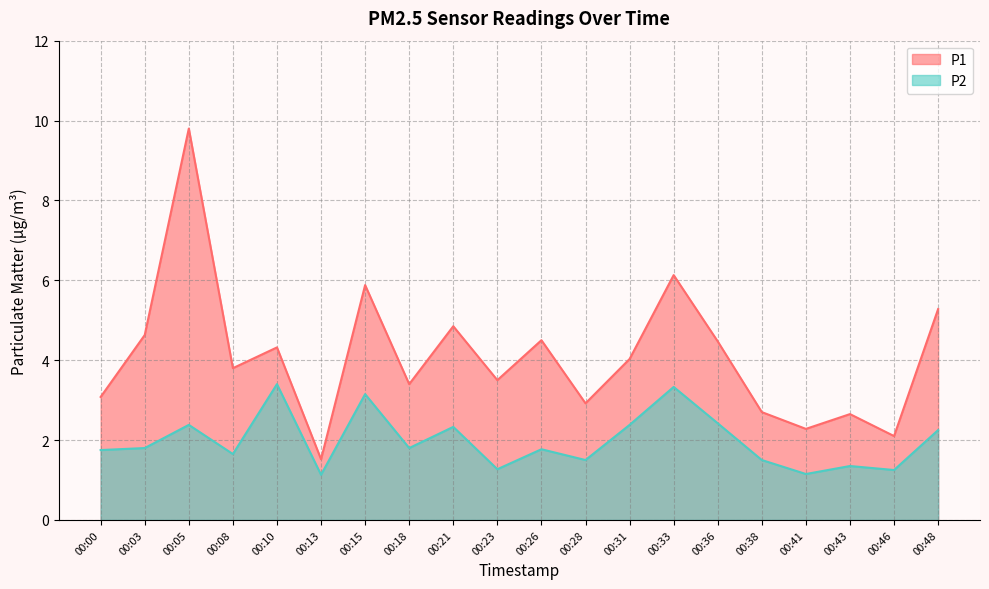

At how many categories does at least one series exceed 1?

20